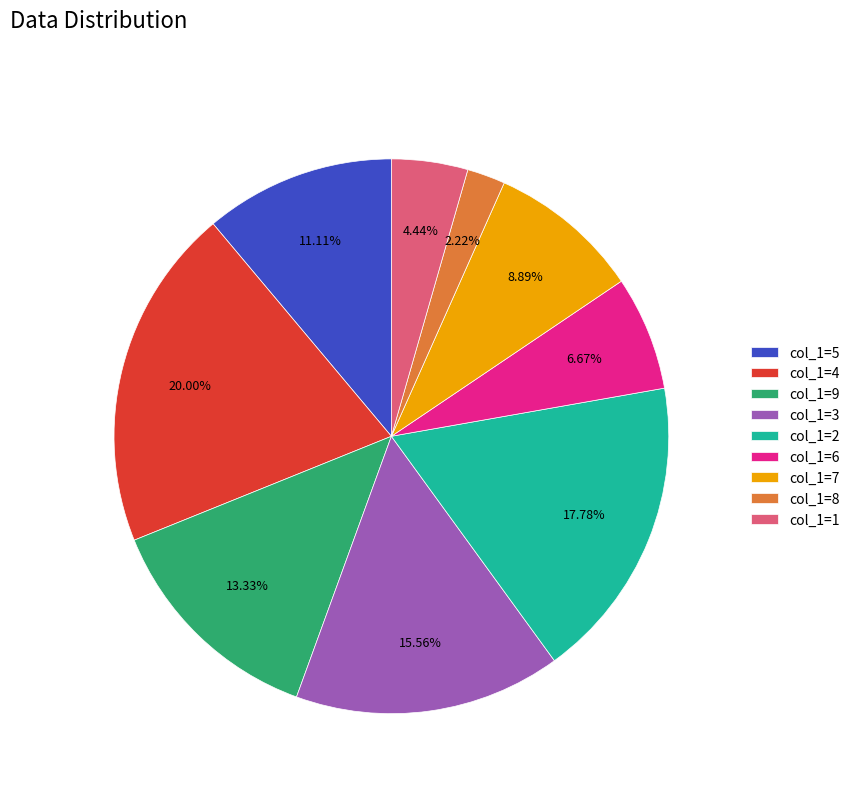

Does any single category account for the majority?

No